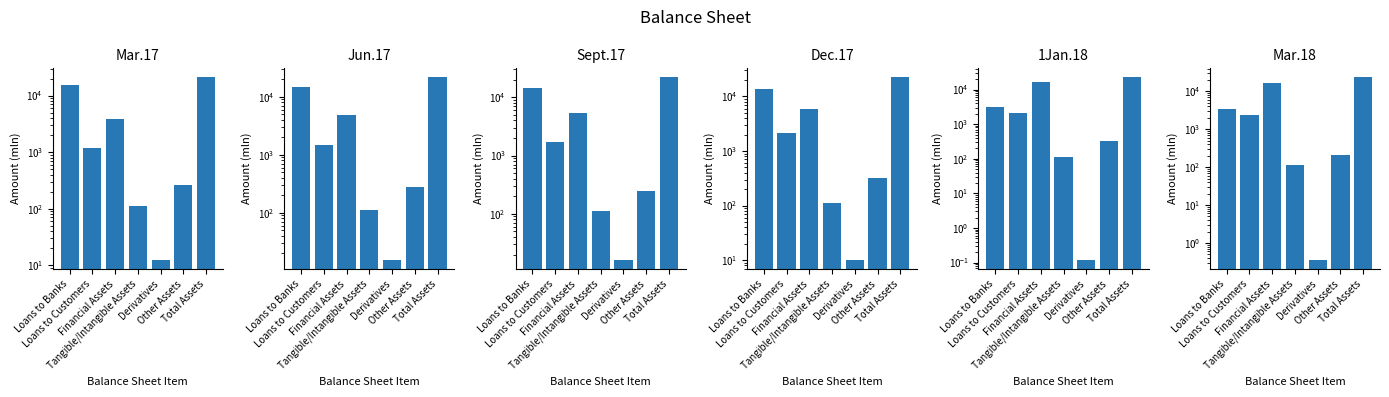

True or false: Dec.17 has a value of 2129.2 at Loans to Customers.

True